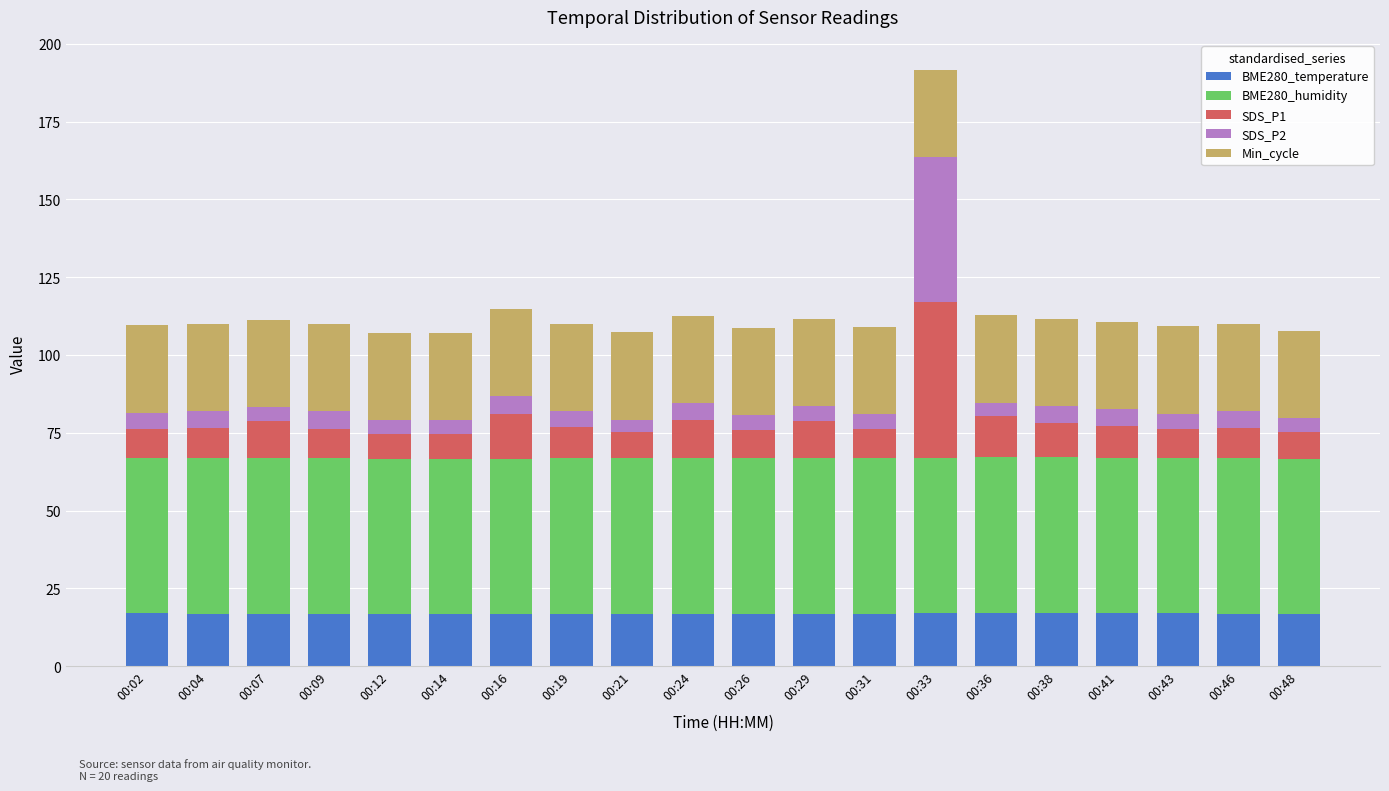

True or false: BME280_temperature has a value of 26.3 at 00:02.

False